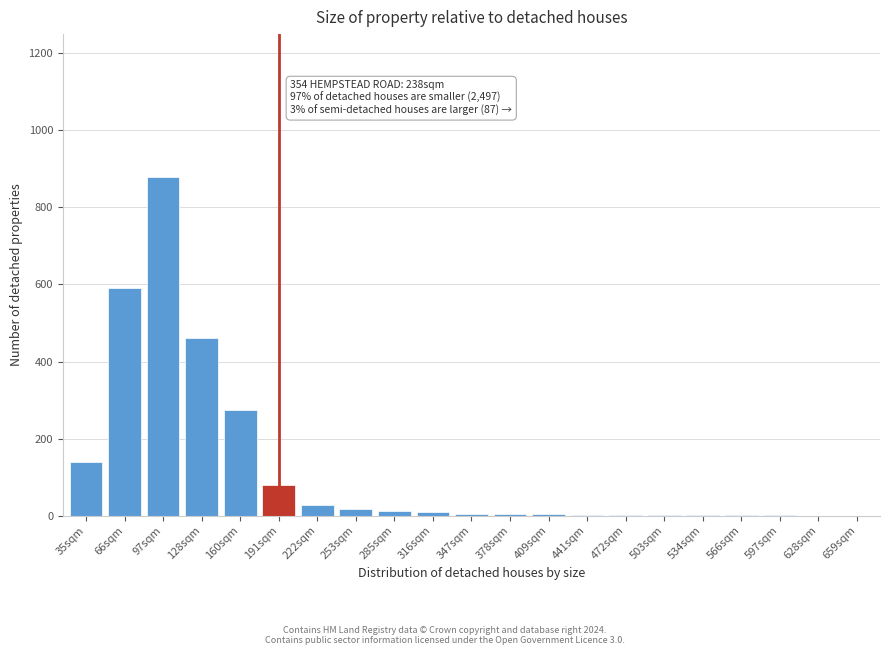

Where is the data nearest to the value 440?

128sqm